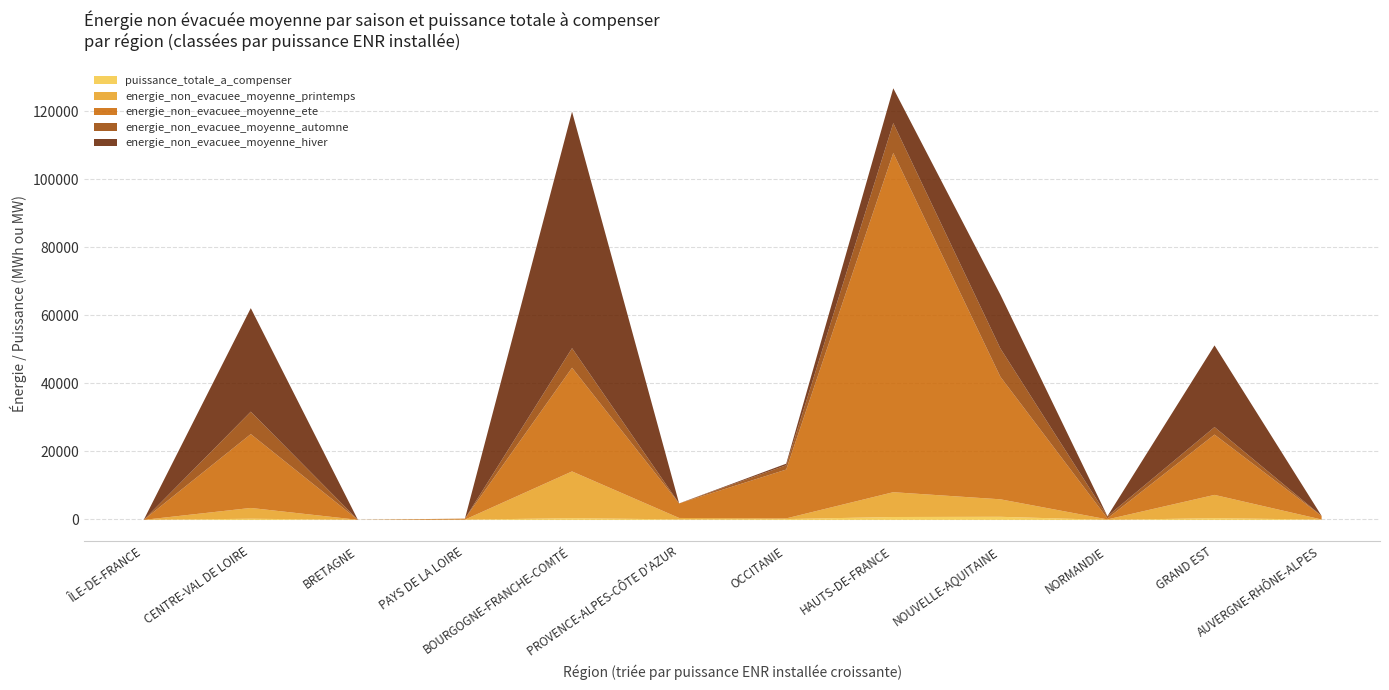

What are all the series names shown in the legend?

puissance_totale_a_compenser, energie_non_evacuee_moyenne_printemps, energie_non_evacuee_moyenne_ete, energie_non_evacuee_moyenne_automne, energie_non_evacuee_moyenne_hiver